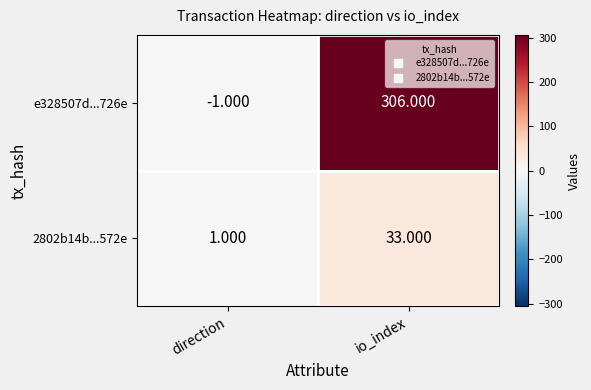

Where is e328507d...726e nearest to the value 152?

direction